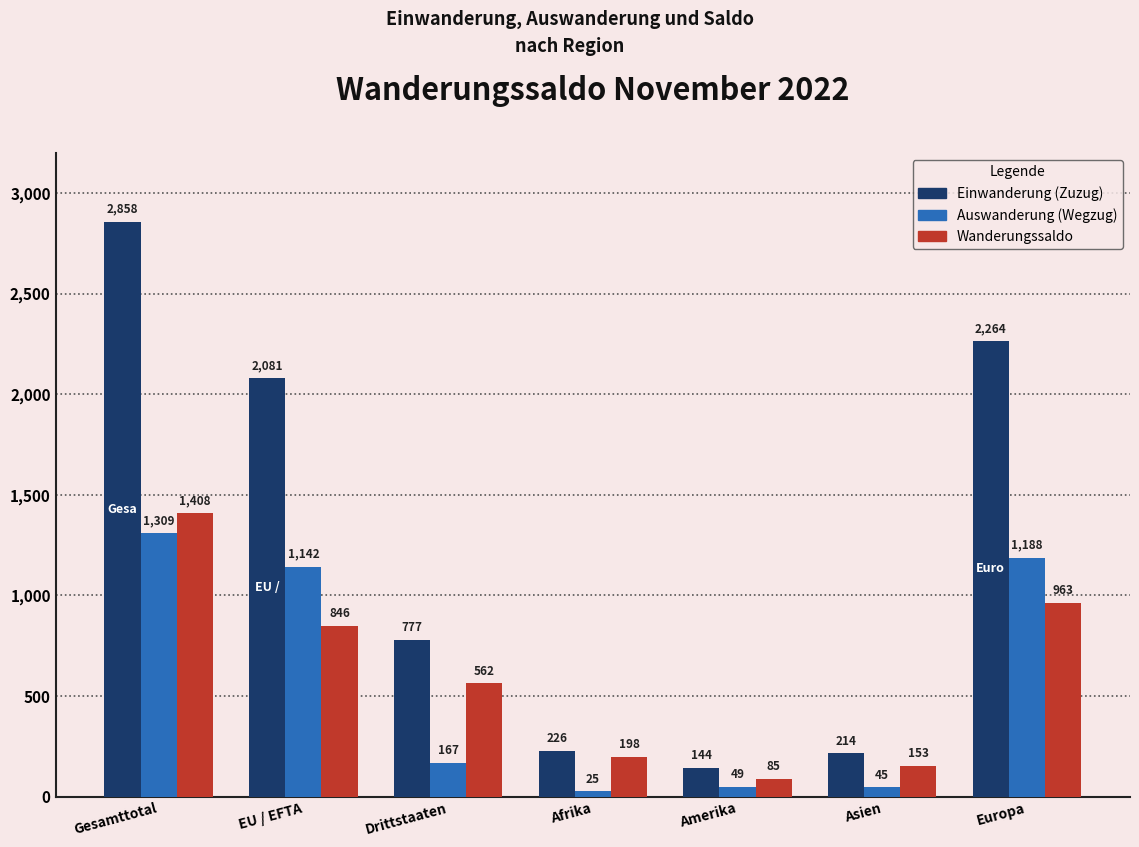

Between Afrika and Amerika, which series saw the biggest shift?

Wanderungssaldo